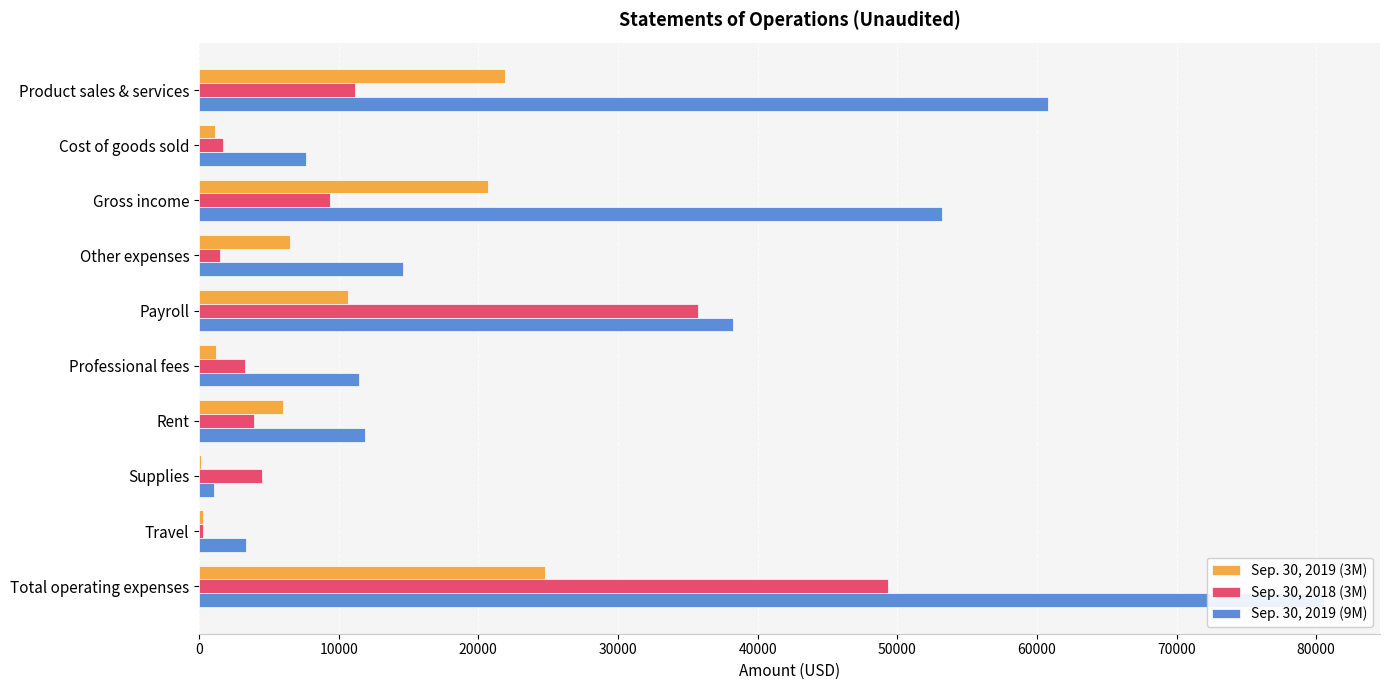

What is the minimum value shown in the chart?

122